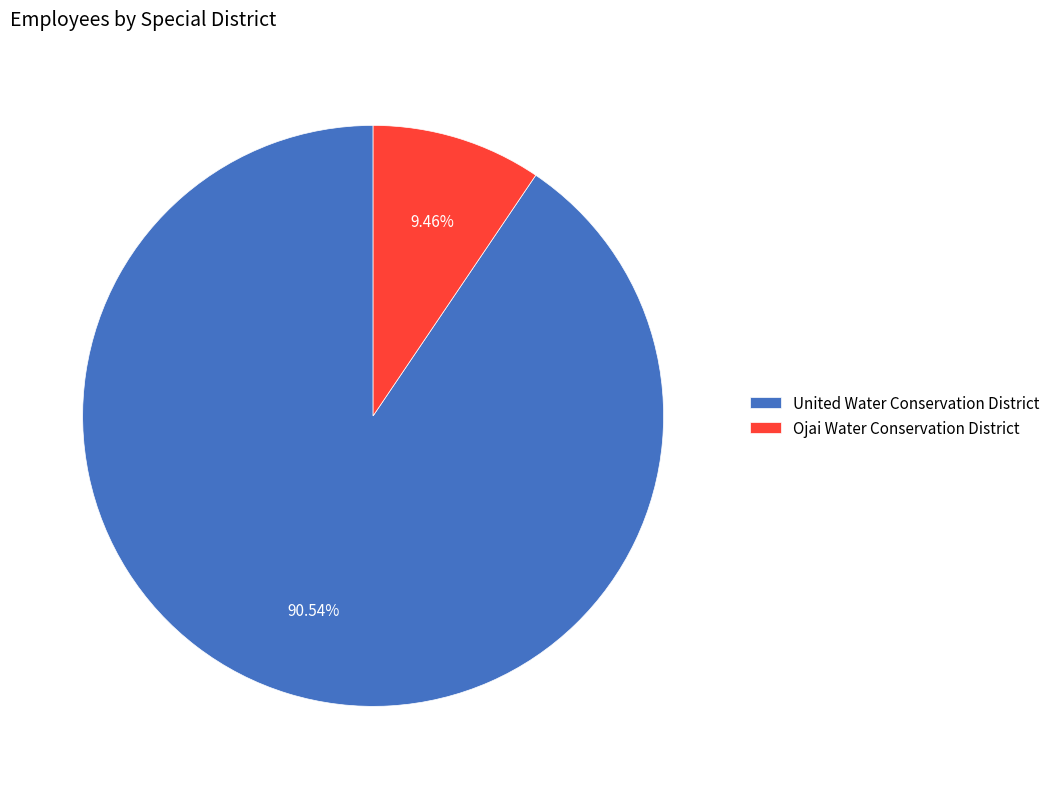

To the nearest percent, what is the combined percentage of United Water Conservation District and Ojai Water Conservation District?

100%